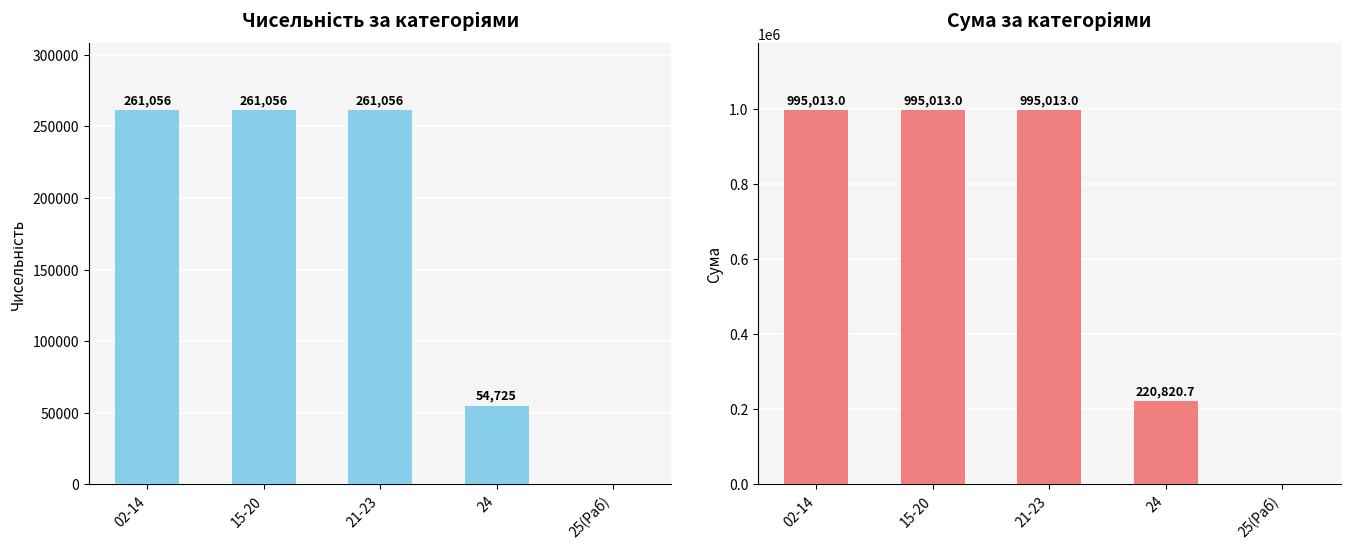

What is the spread (max minus min) of values at 02-14?

733957.0